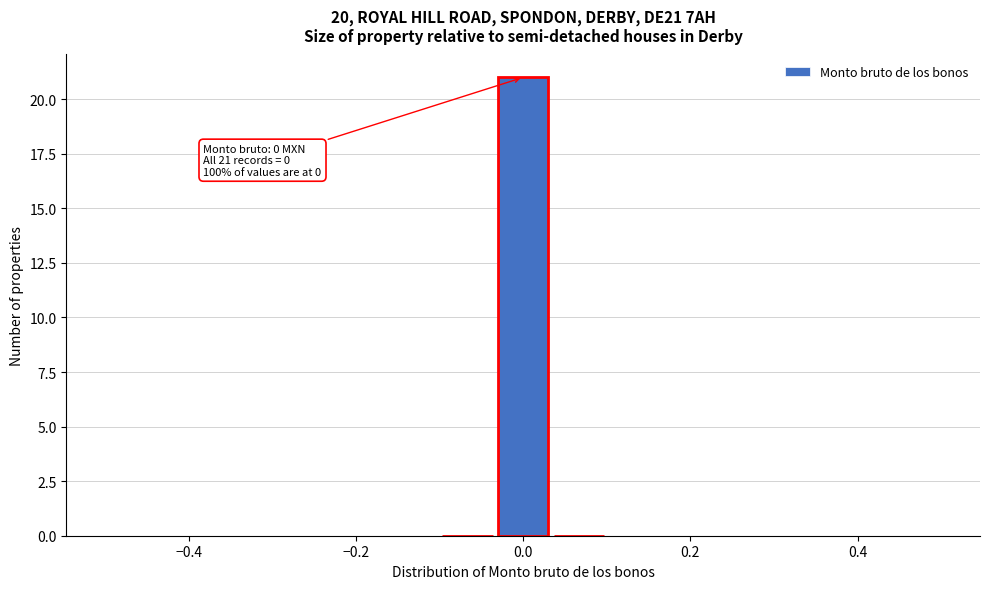

Read against the x-axis, roughly where is the centre of the tallest bar?

0.00